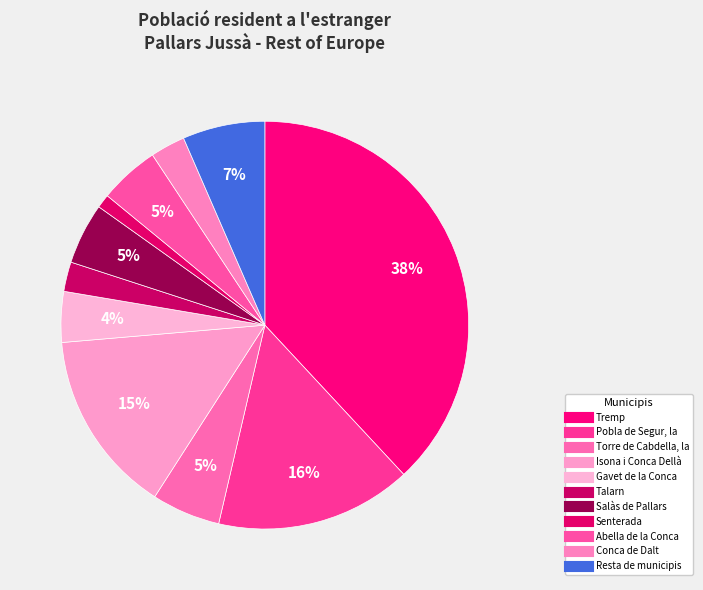

Count the number of slices in the pie.

11